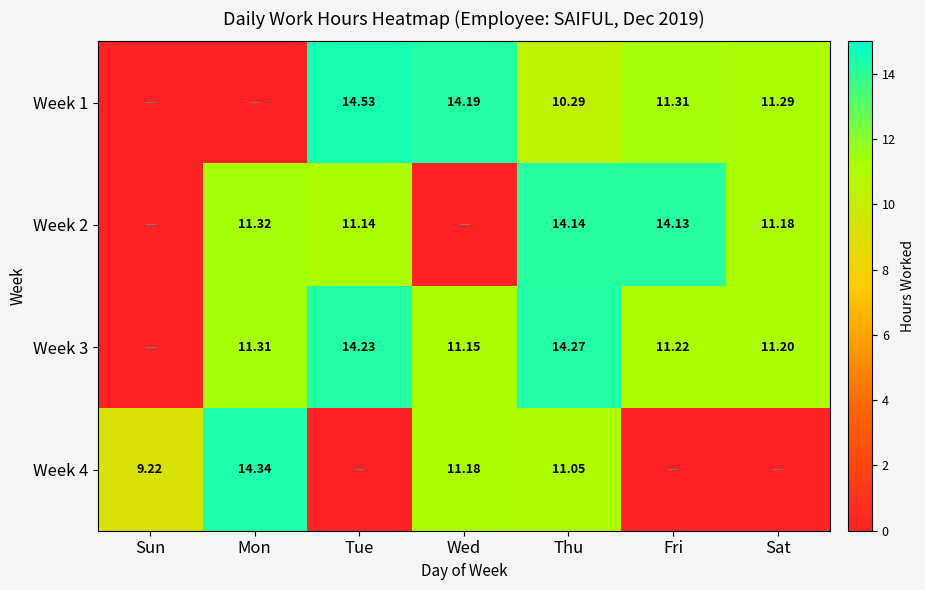

Is the value of Week 3 at Tue greater than the value of Week 2 at Mon?

Yes